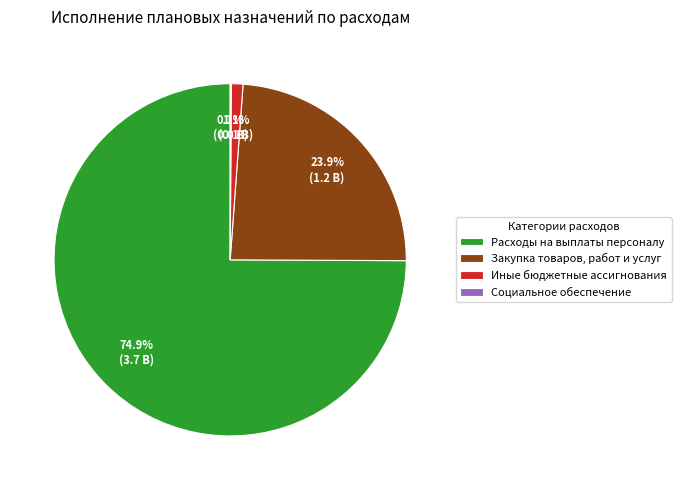

What is the ratio of the value at Расходы на выплаты персоналу to the value at Закупка товаров, работ и услуг?

3.1